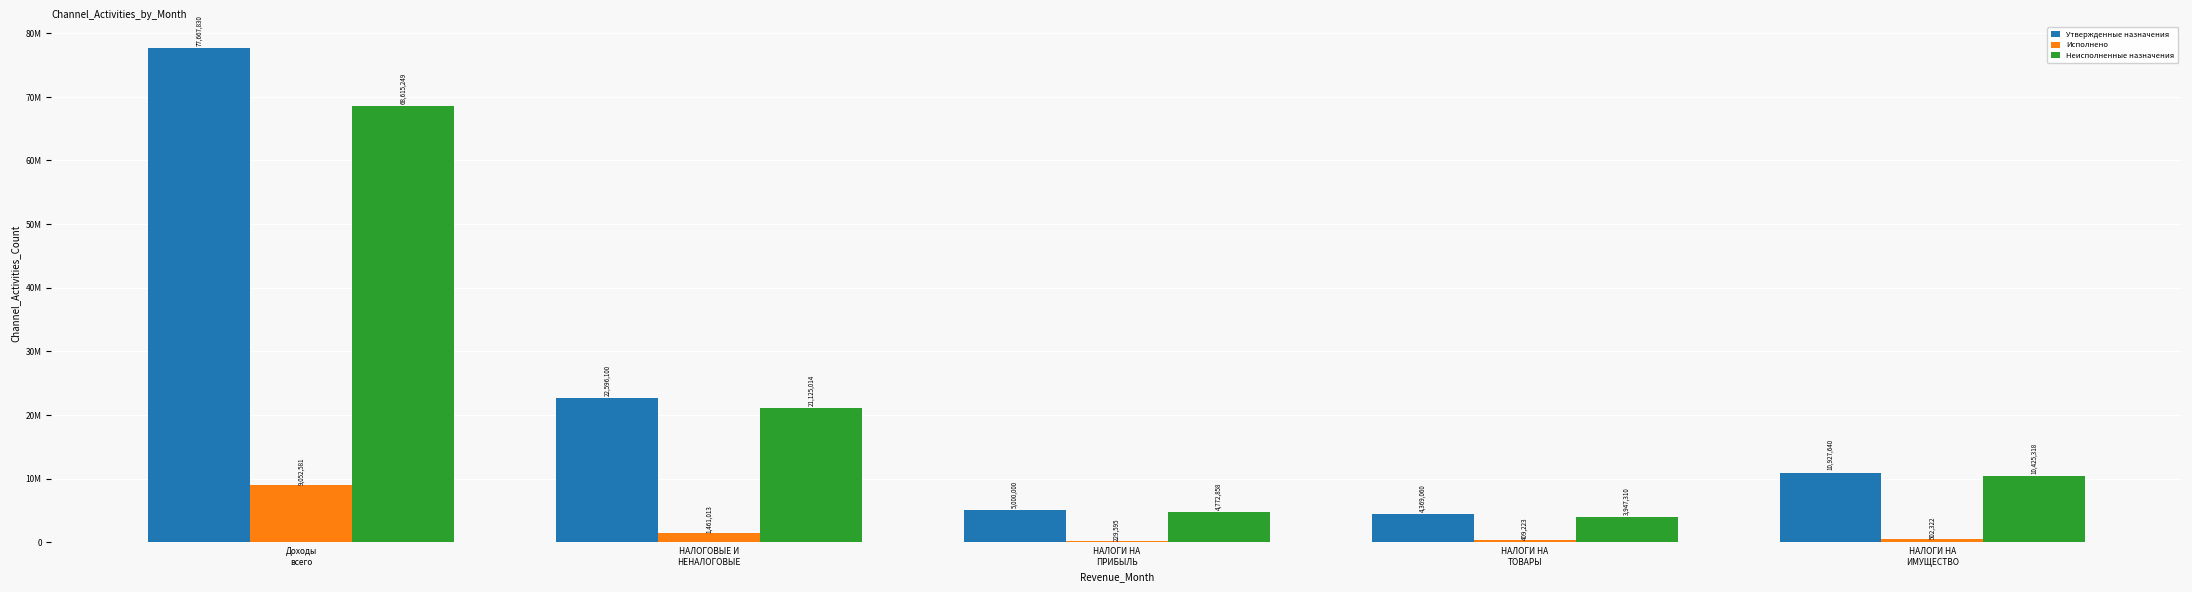

Which series changed the most between НАЛОГОВЫЕ И
НЕНАЛОГОВЫЕ and НАЛОГИ НА
ПРИБЫЛЬ?

Утвержденные назначения